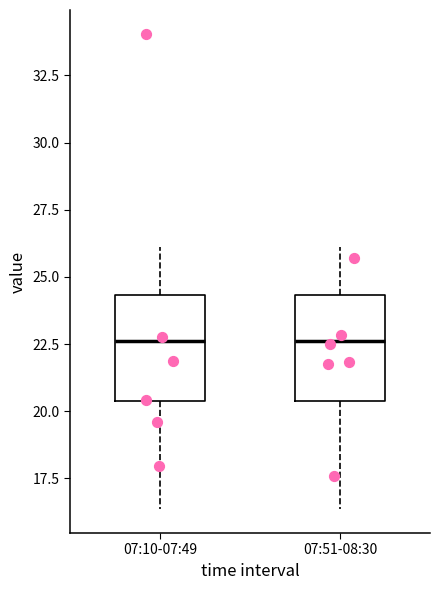

Reading left to right, read every box against the y-axis: the position of its median line, the range the box covers, and the ends of its whiskers. The values are not printed on the chart, so give them approximately, as read against the axis.

07:10-07:49: median 22.5, box 20.5 to 24.5, whiskers 16.5 to 26.0
07:51-08:30: median 22.5, box 20.5 to 24.5, whiskers 16.5 to 26.0